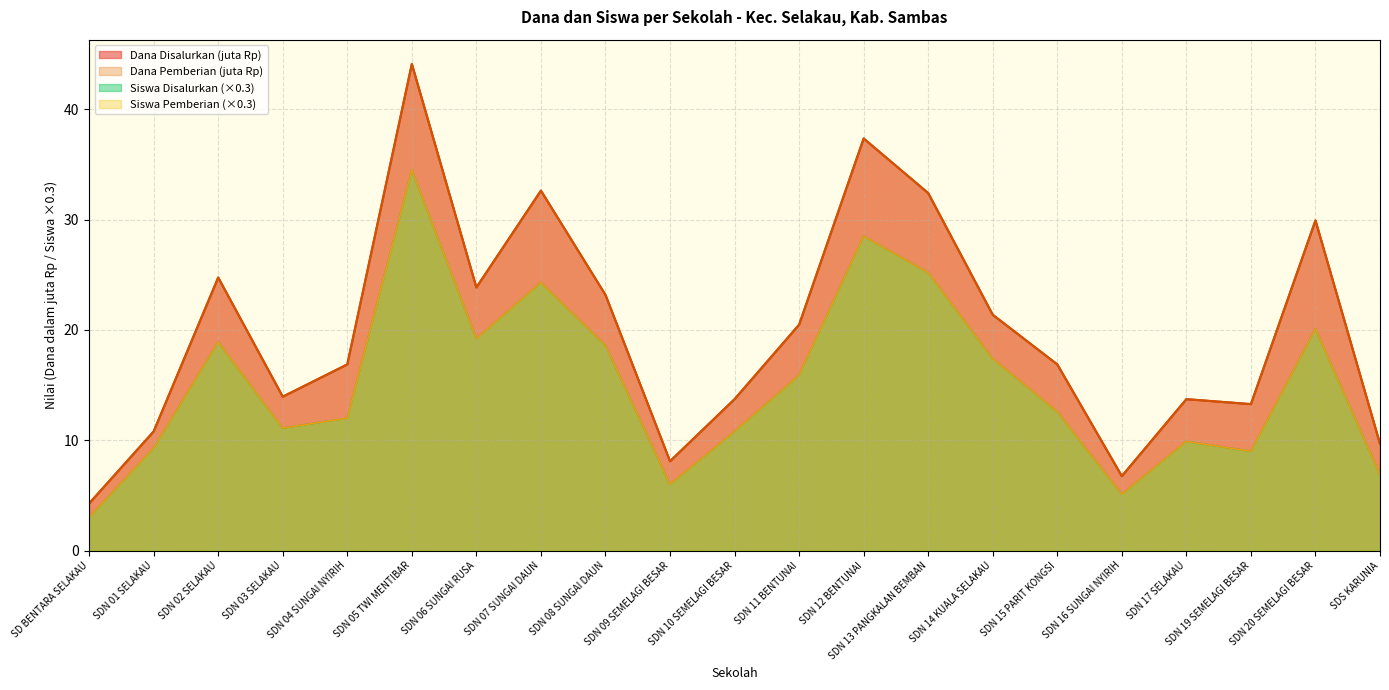

Is the value of Siswa Disalurkan at SDN 02 SELAKAU greater than the value of Dana Pemberian at SDN 10 SEMELAGI BESAR?

Yes